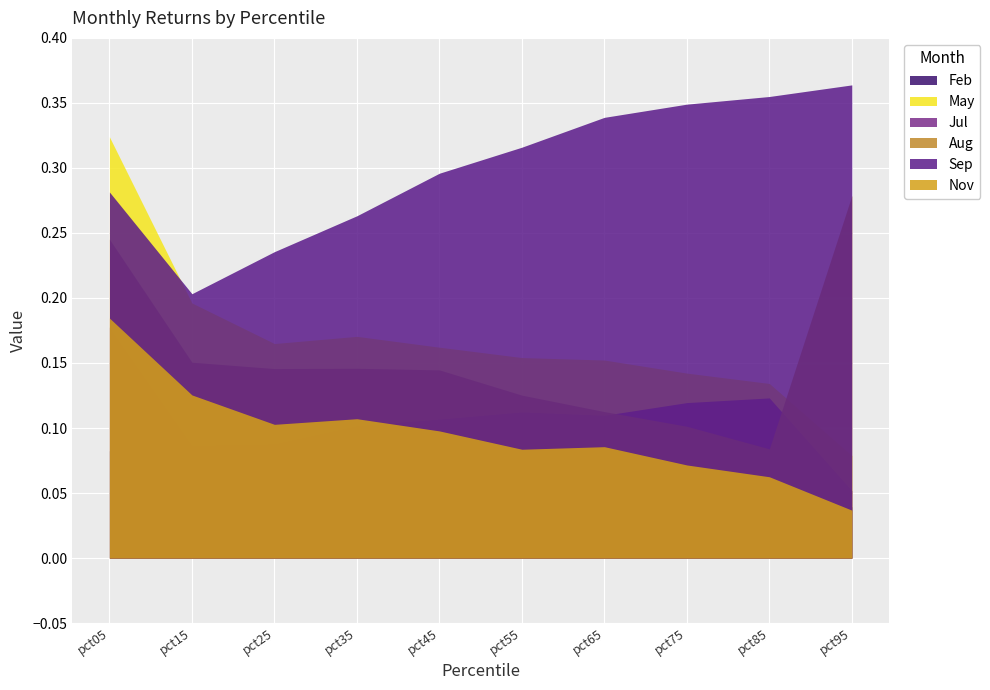

True or false: Feb and Nov intersect in this chart.

True